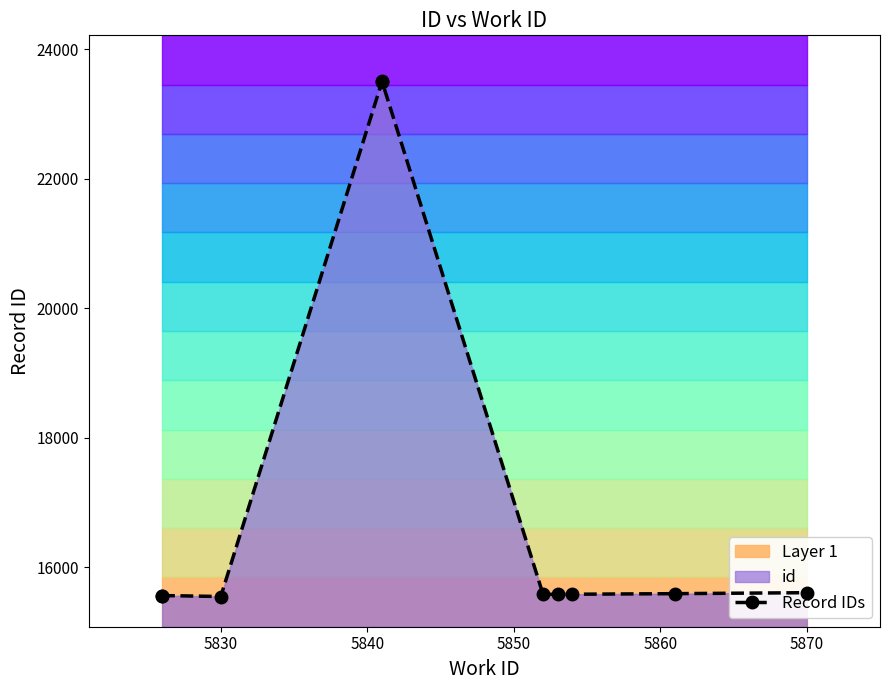

Is it true that the value at 5870 is 15610?

True